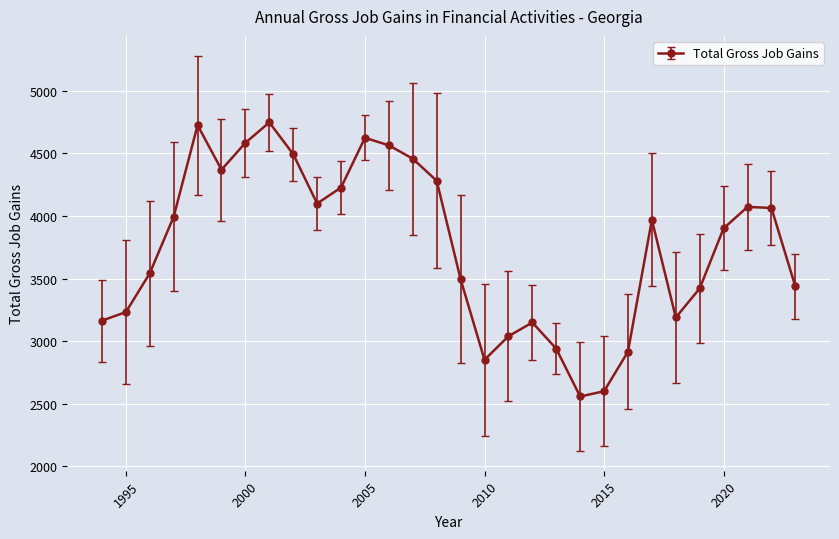

How many data points are less than 3970?

15